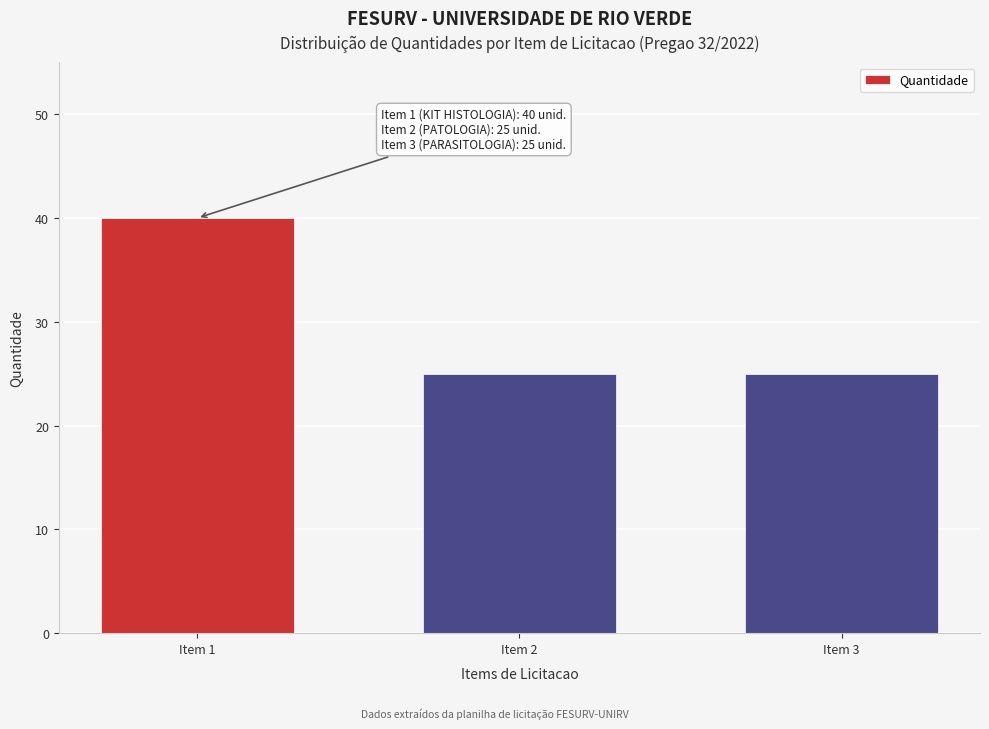

Reading left to right, transcribe all the data shown in this chart.

Item 1=40	Item 2=25	Item 3=25